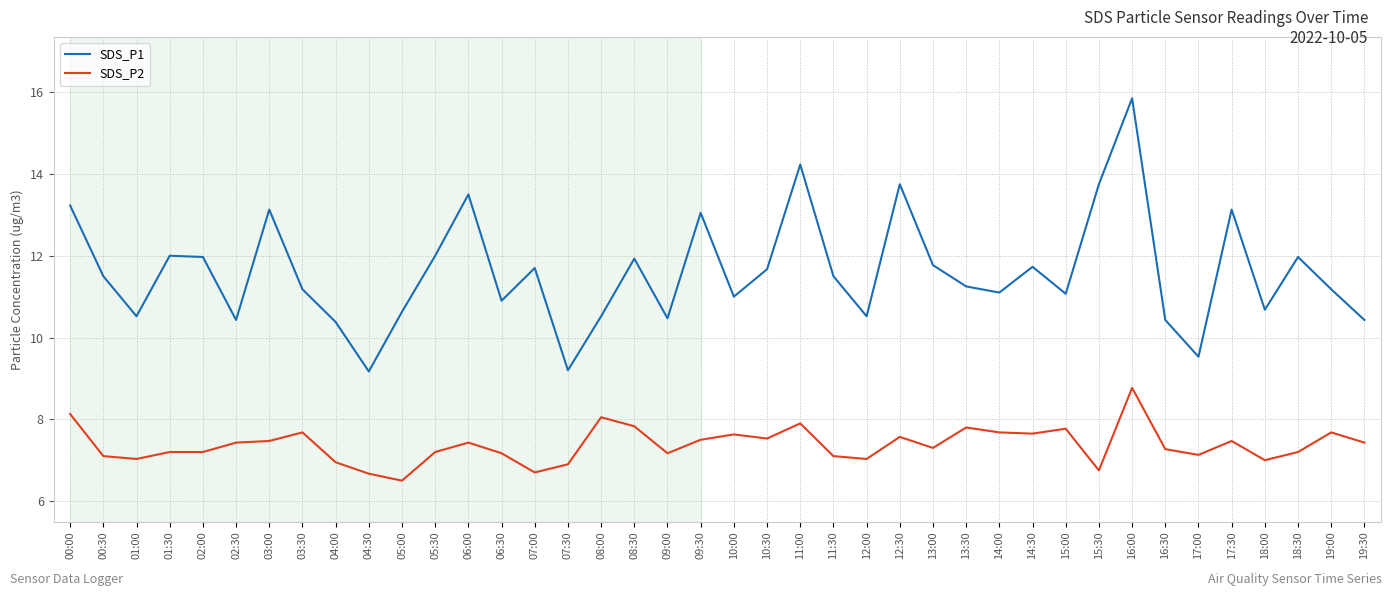

Which series has the widest spread of values?

SDS_P1